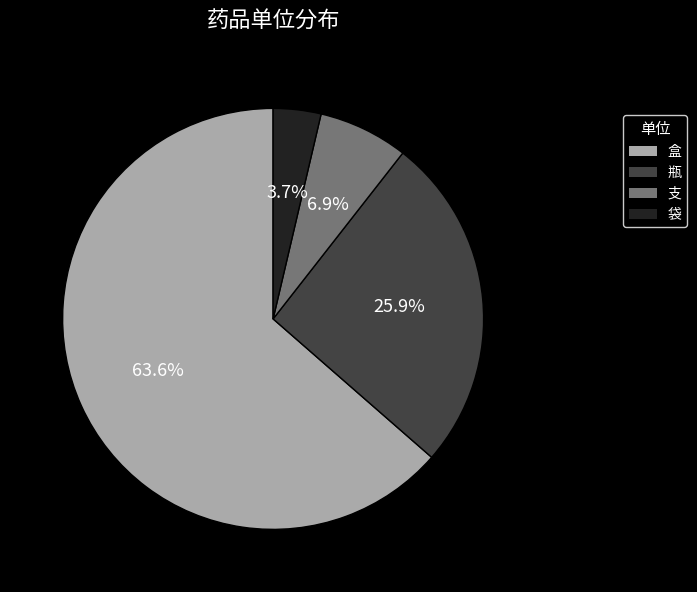

The 盒 slice represents 58% of the pie. True or false?

False